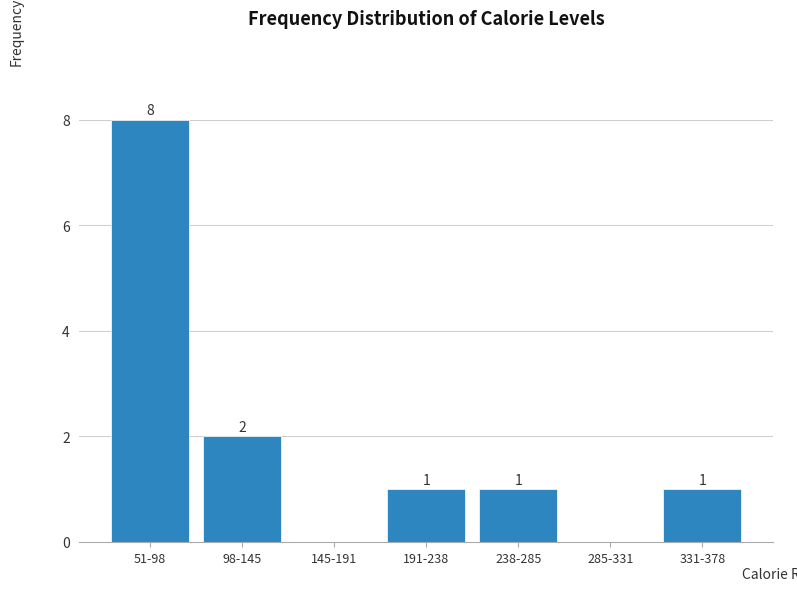

Reading left to right, extract all data points from this chart.

51-98=8	98-145=2	145-191=0	191-238=1	238-285=1	285-331=0	331-378=1